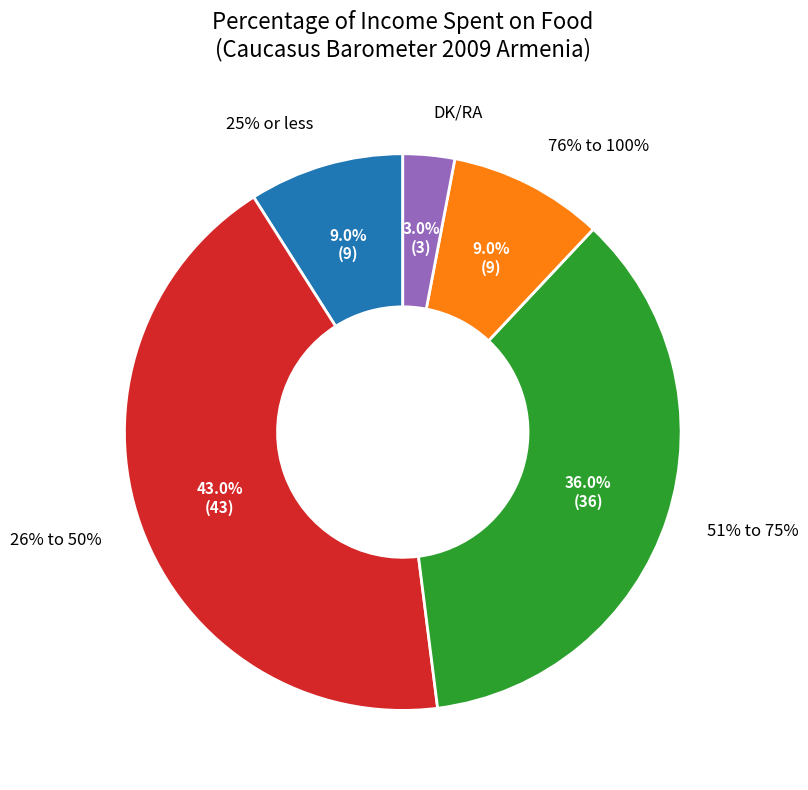

How many slices are in this pie chart?

5